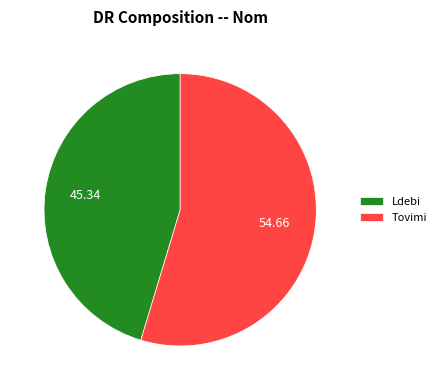

Is it true that Tovimi is 55% of the pie?

True